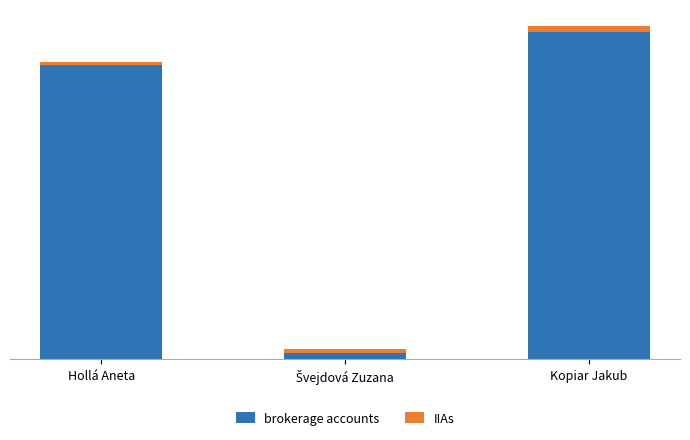

Does the chart contain stacked bars?

Yes